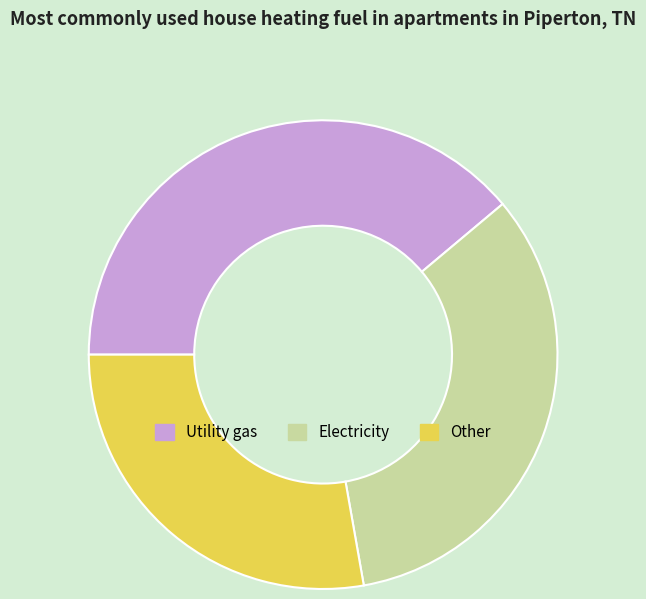

What is the ratio of the value at Other to the value at Electricity?

0.8